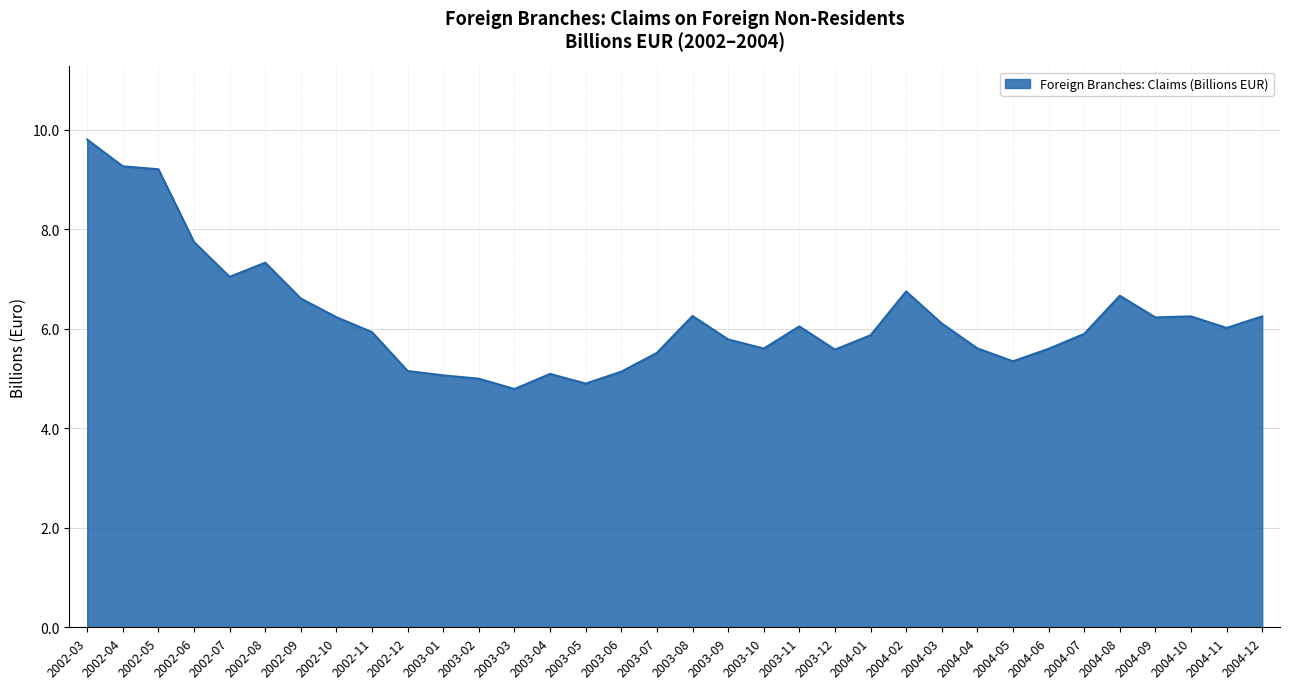

What is the difference between the maximum and second lowest values?

4.9